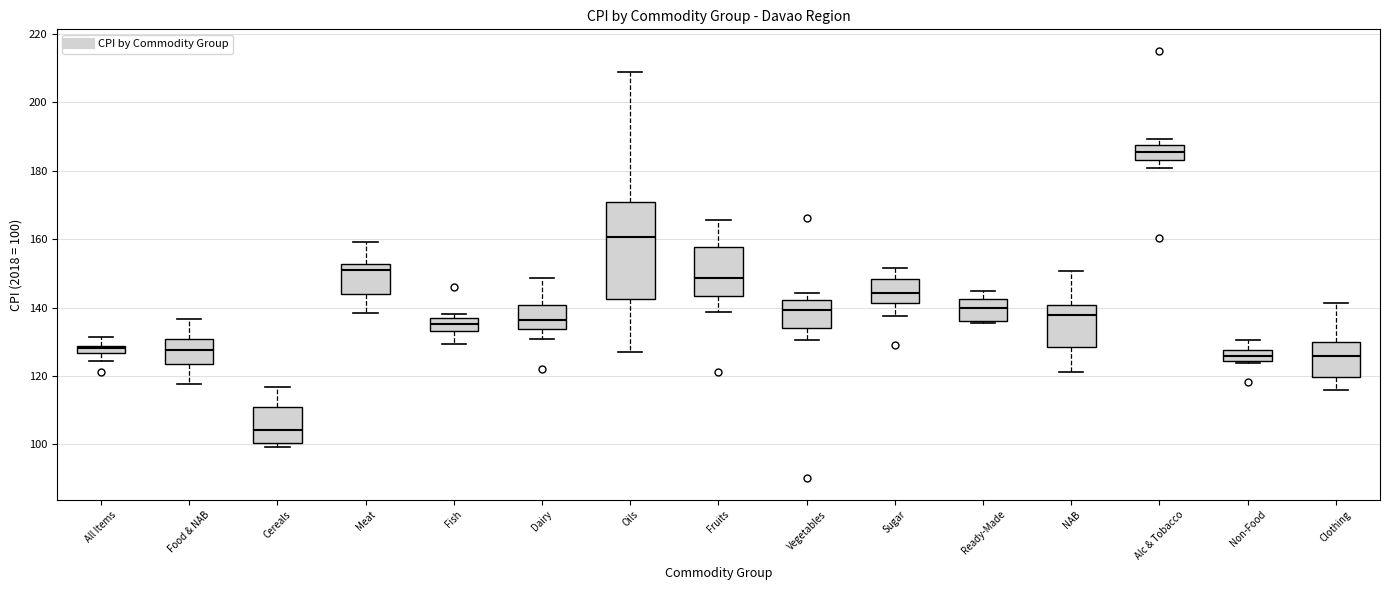

Which box has the lowest median line?

Cereals